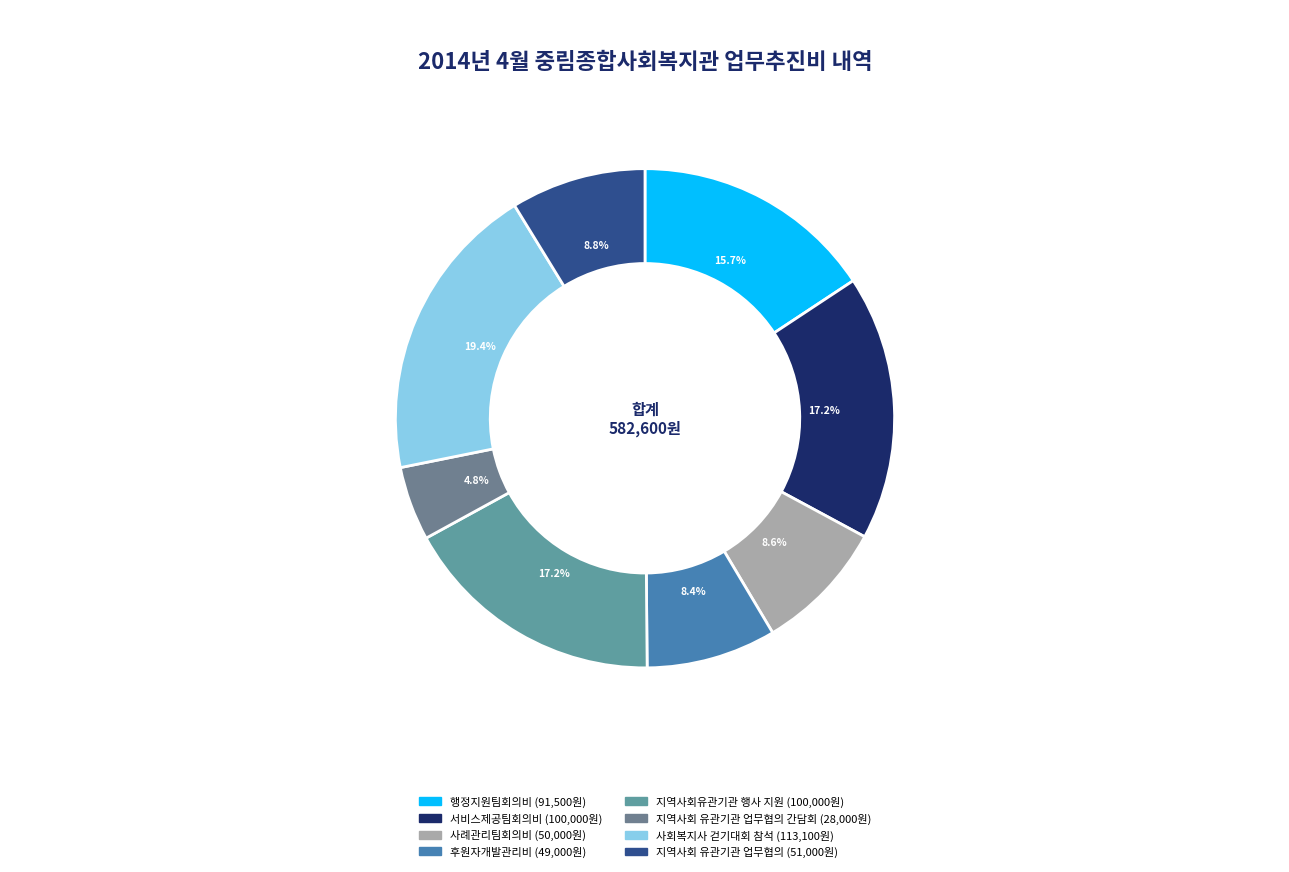

To the nearest percent, what is the average slice percentage?

12%